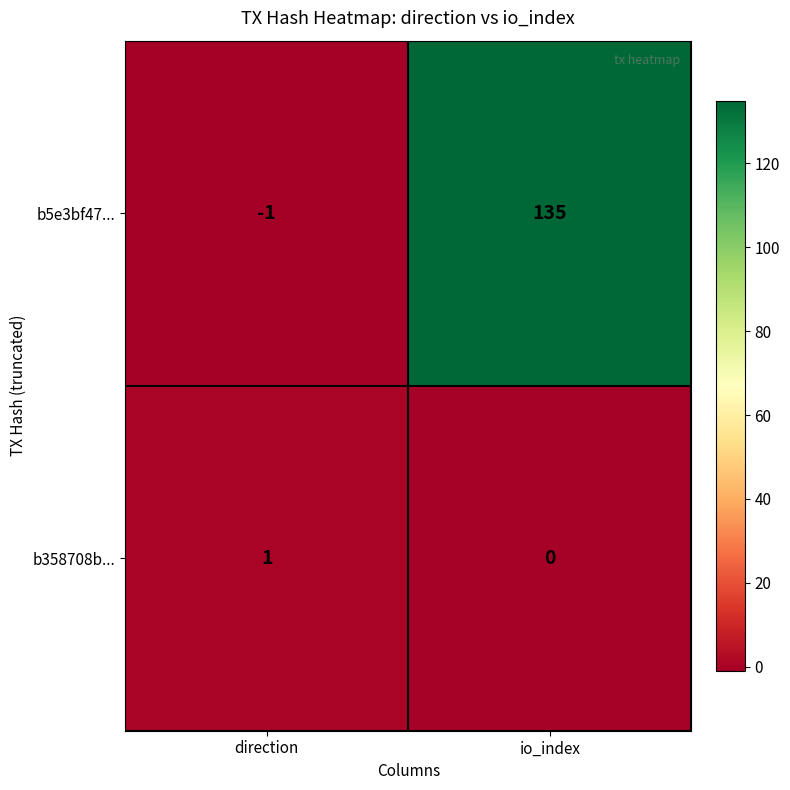

The value of b358708b... at direction is 1. True or false?

True